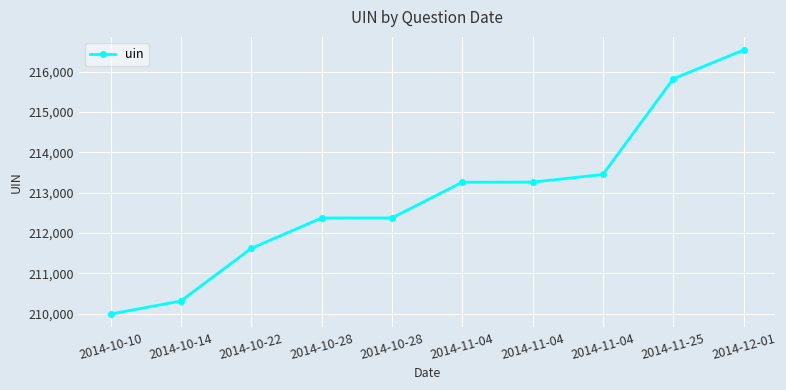

What is the change in value from 2014-11-04 to 2014-12-01?

+3276